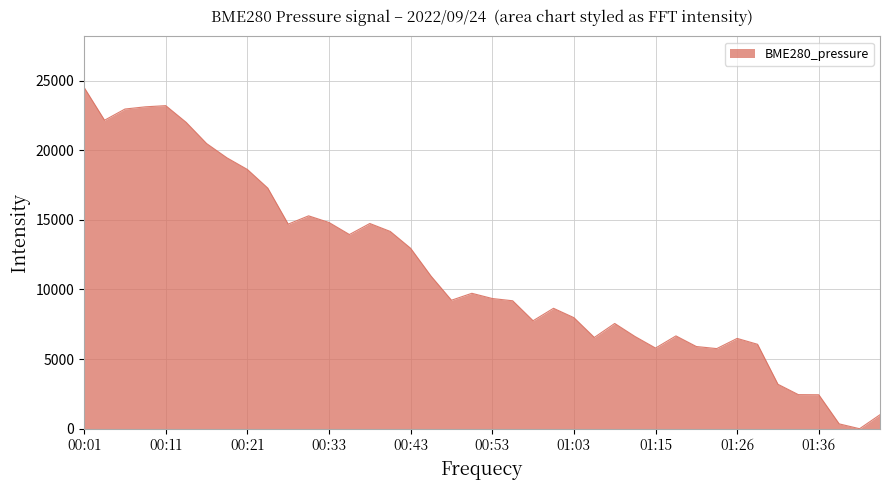

What is the difference between the maximum and minimum values?

24507.0